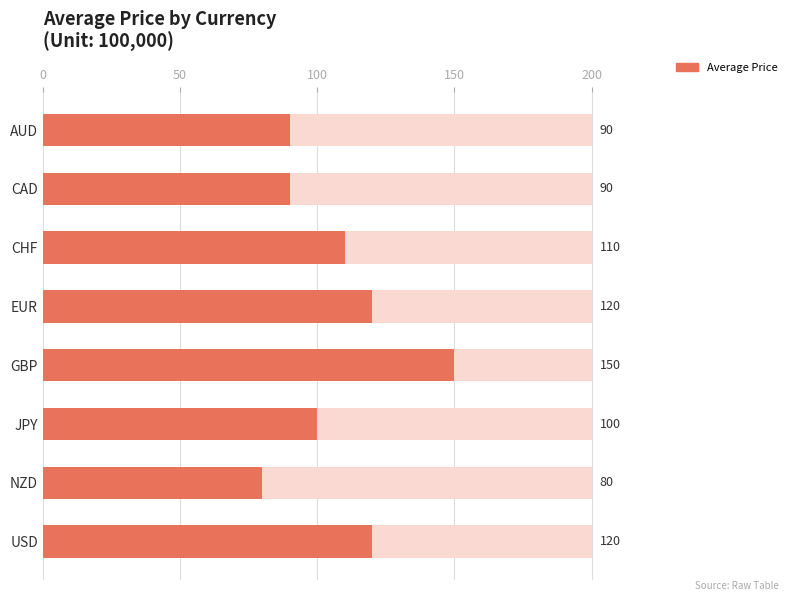

Count the number of values greater than 110.

3